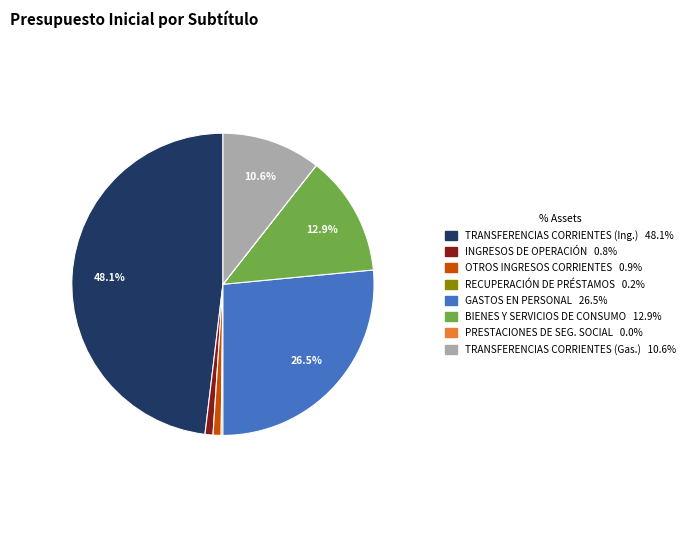

Does any single category account for the majority?

No